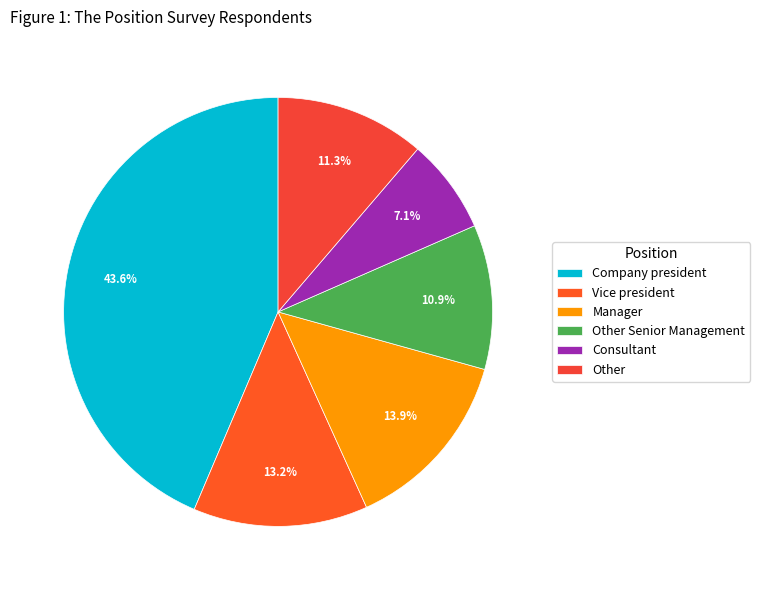

Count the number of slices in the pie.

6